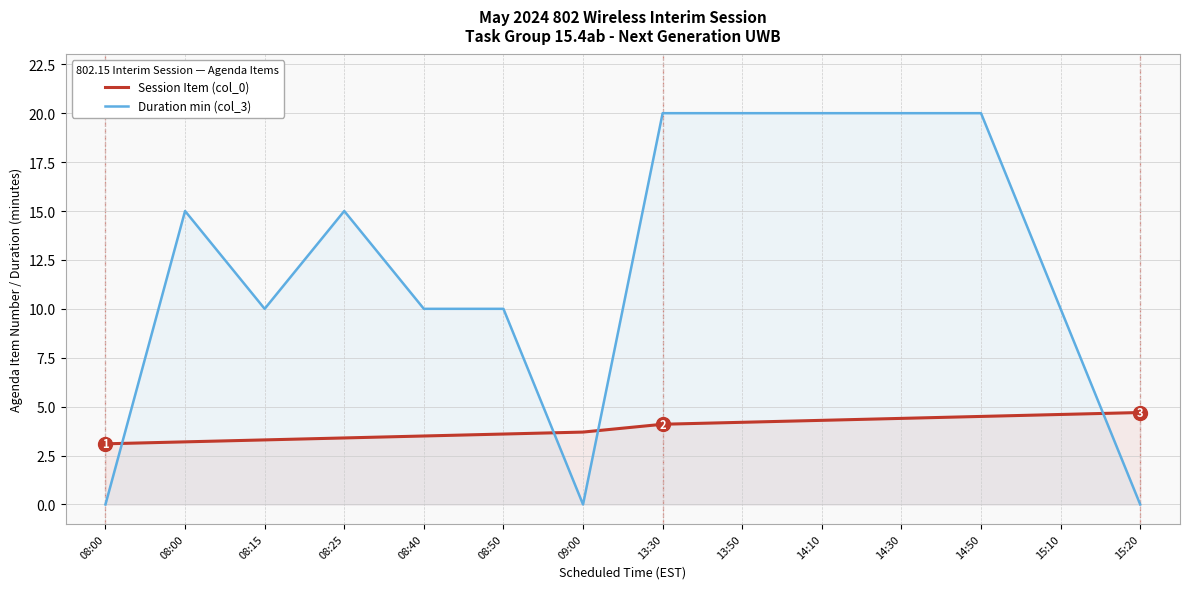

How many interior local peaks does the Duration min (col_3) series have?

2